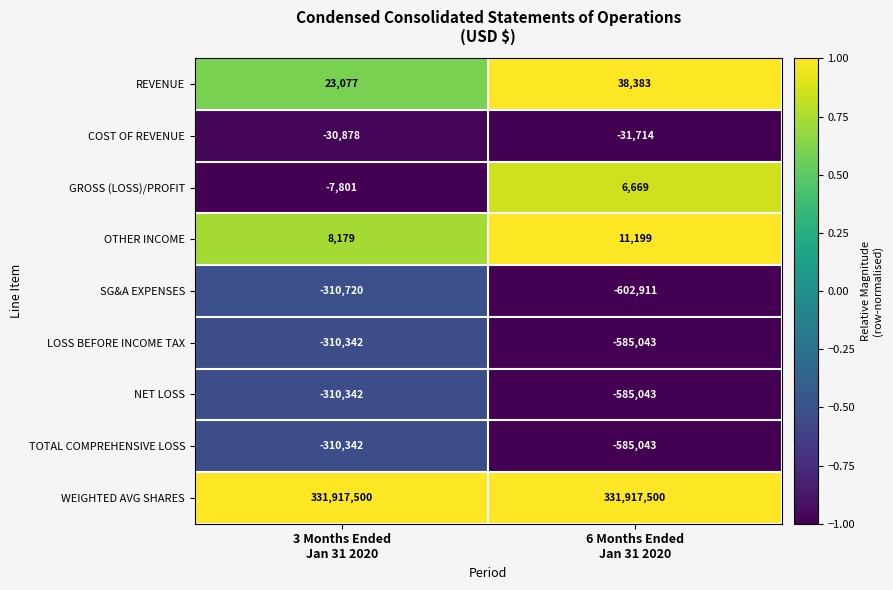

What is the difference between the maximum and minimum values in the COST OF REVENUE series?

836